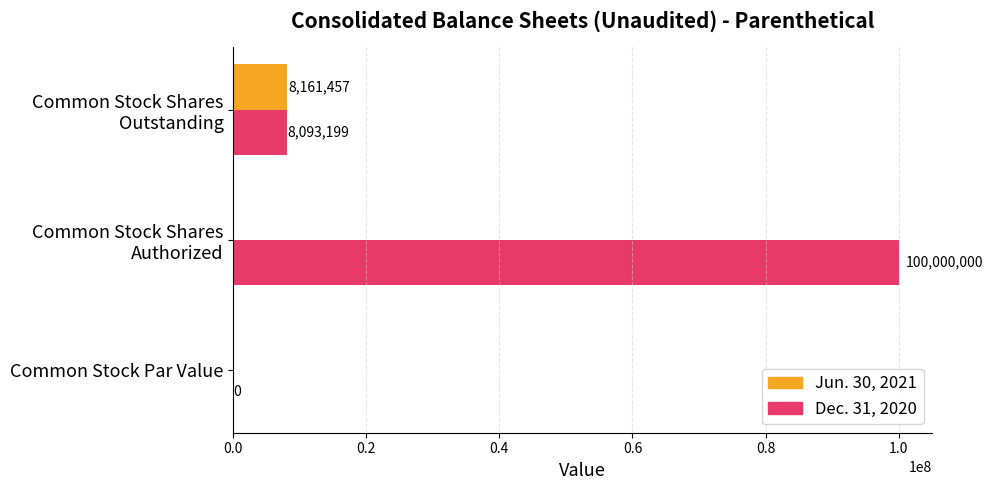

What is the sum of all Jun. 30, 2021 values?

8161457.0